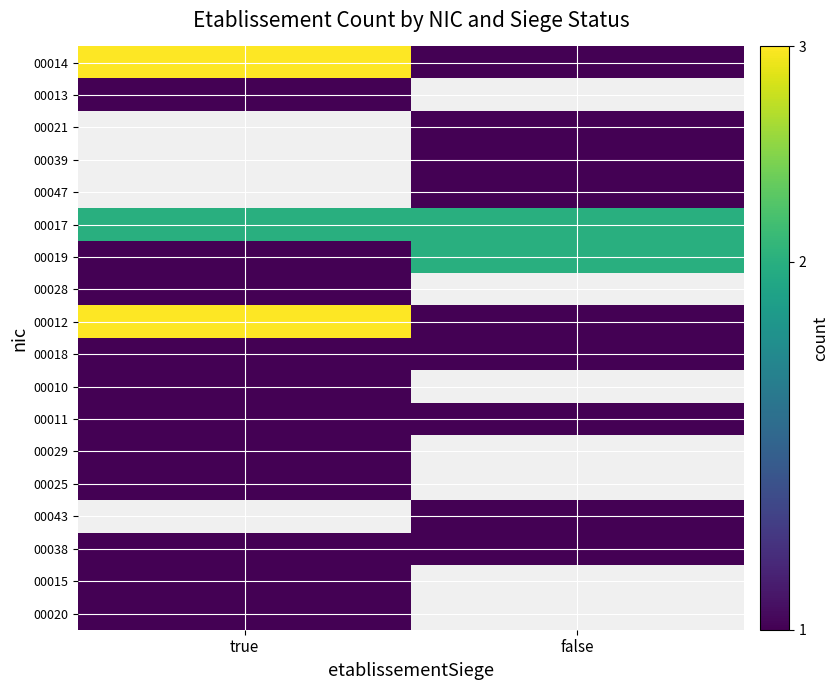

True or false: 00014 has a value of 3.0 at true.

True